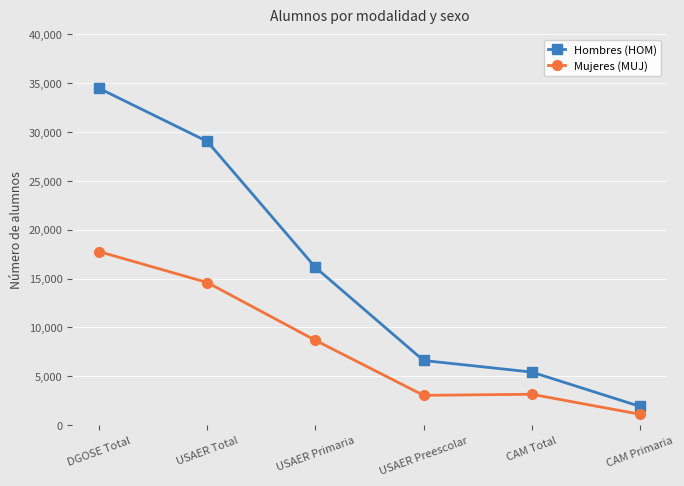

True or false: Mujeres (MUJ) has a value of 11704 at DGOSE Total.

False